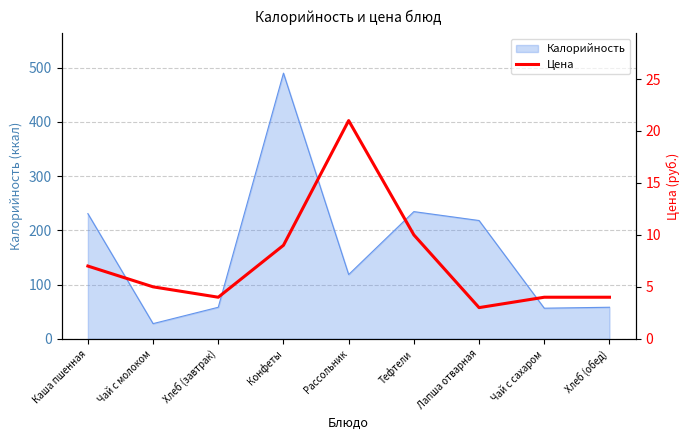

How many lines are shown in the chart?

1